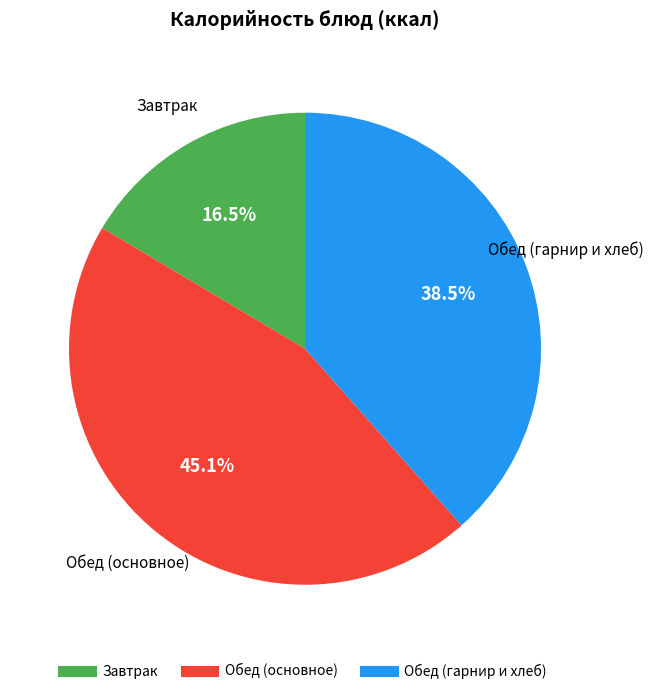

Does any single category account for the majority?

No